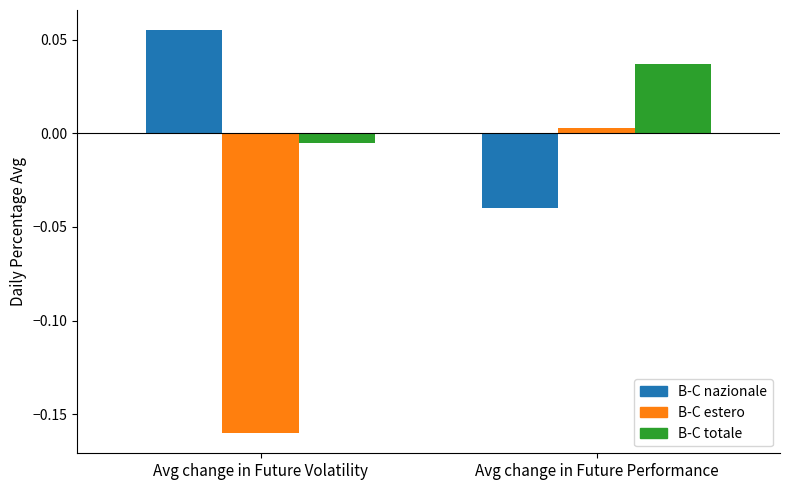

At which label does B-C nazionale first exceed 0?

Avg change in Future Volatility